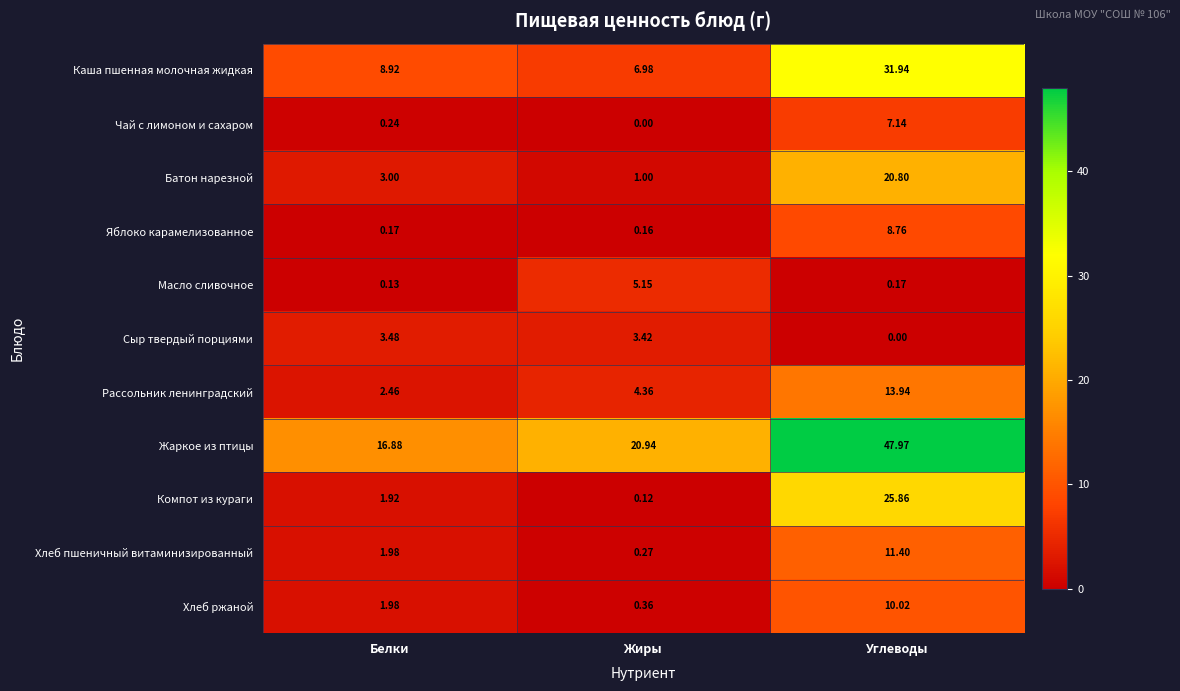

Count the number of categories in the chart.

3